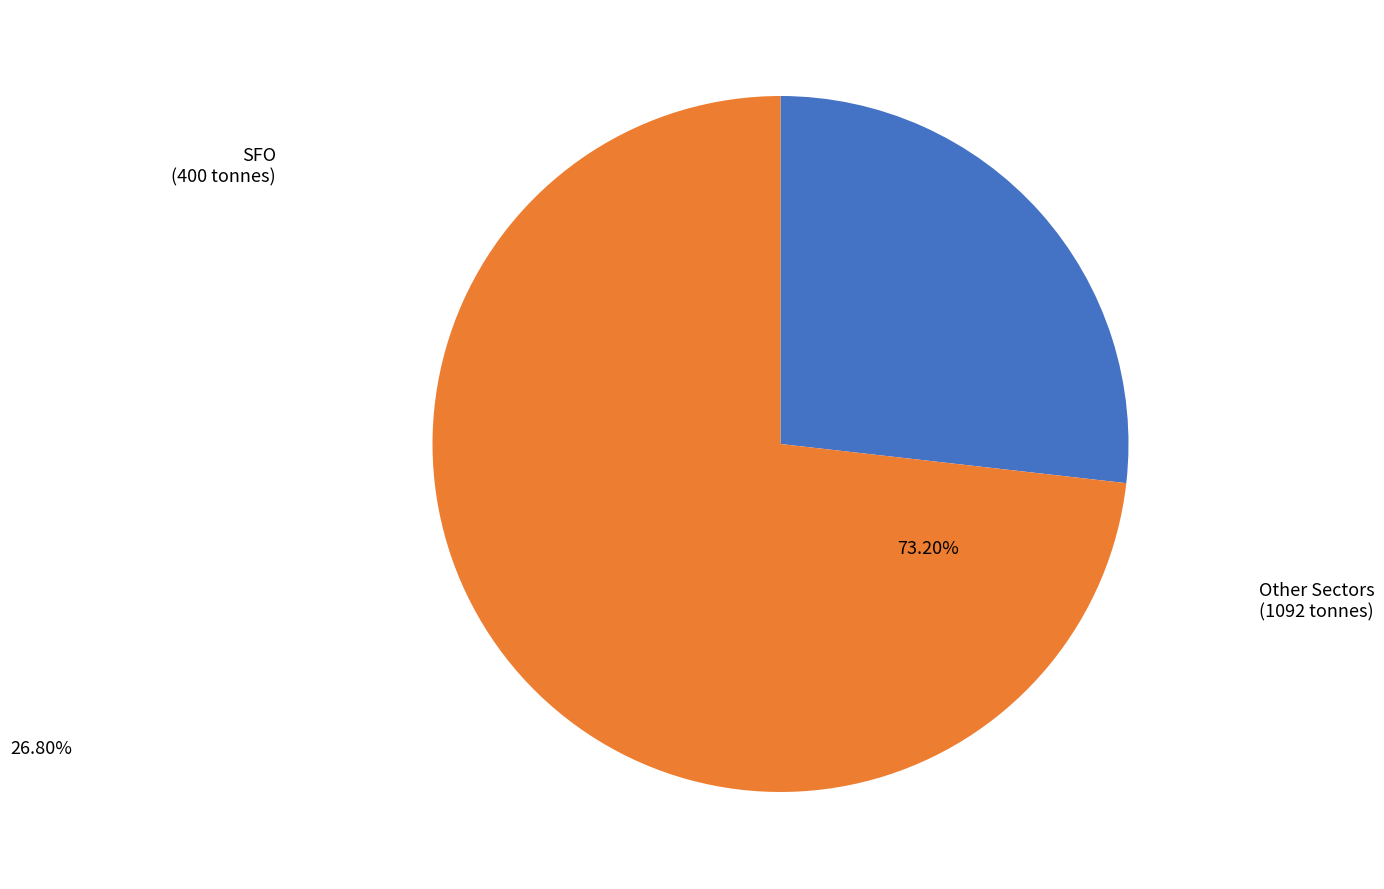

What is the ratio of the value at Other Sectors to the value at SFO?

2.7